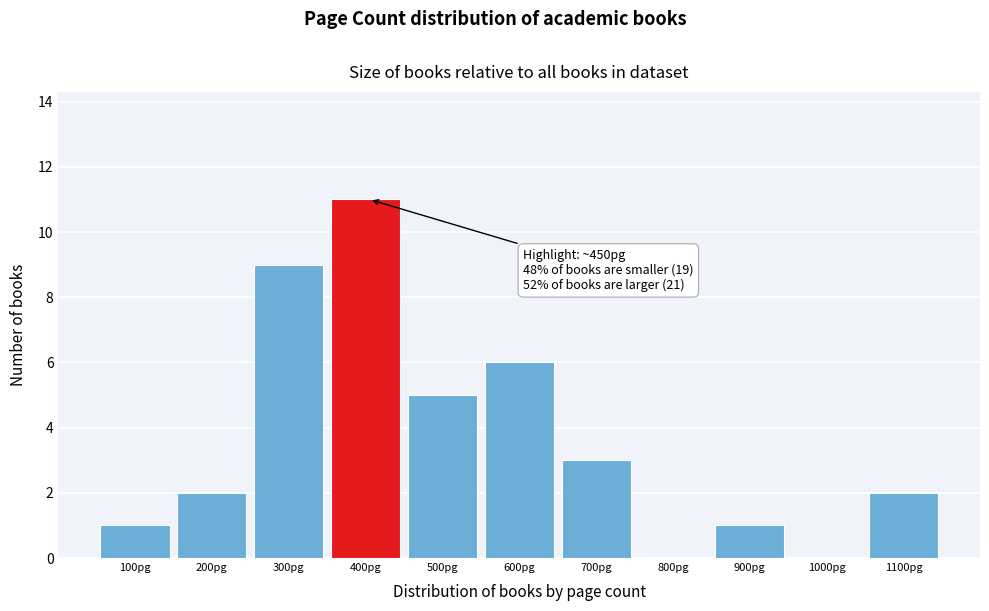

Reading right to left, extract all data points from this chart.

1100pg=2	1000pg=0	900pg=1	800pg=0	700pg=3	600pg=6	500pg=5	400pg=11	300pg=9	200pg=2	100pg=1